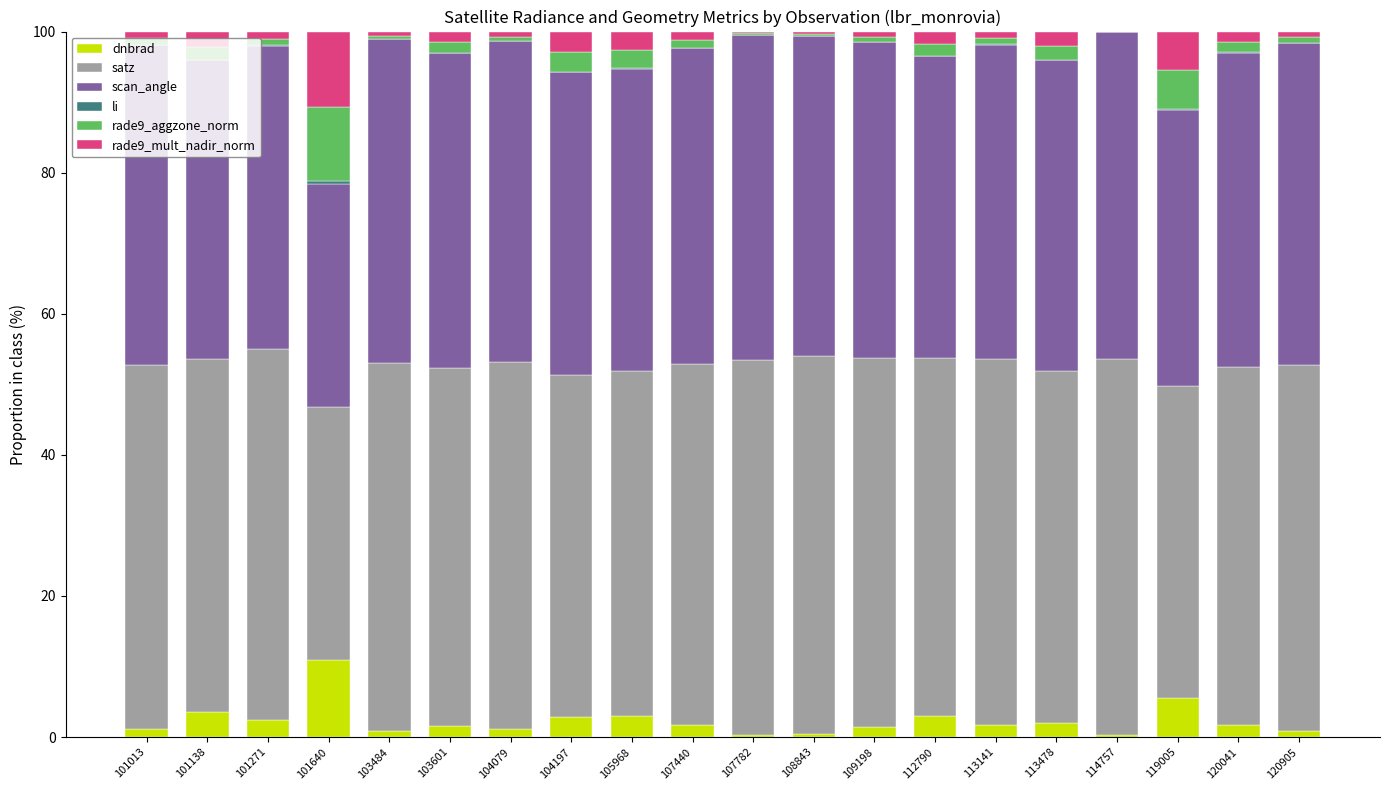

How many series are shown in this chart?

6